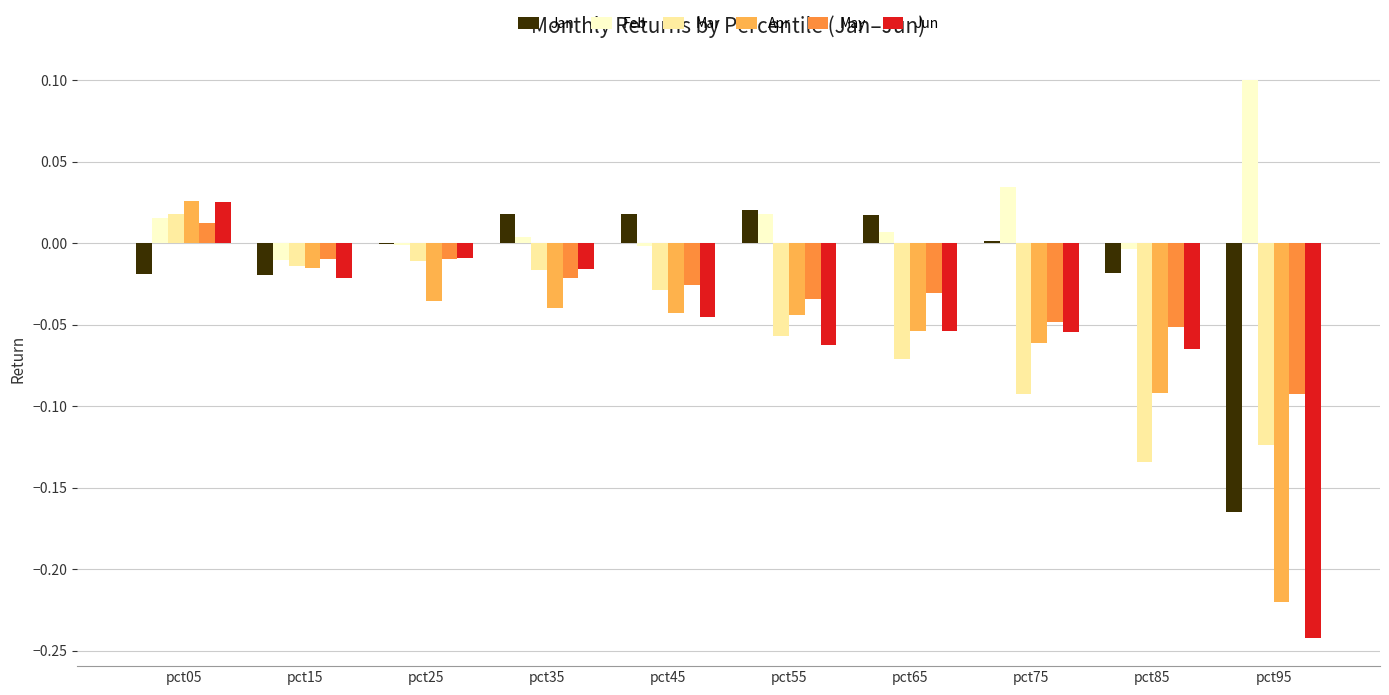

At which category is the sum across all series the highest?

pct05